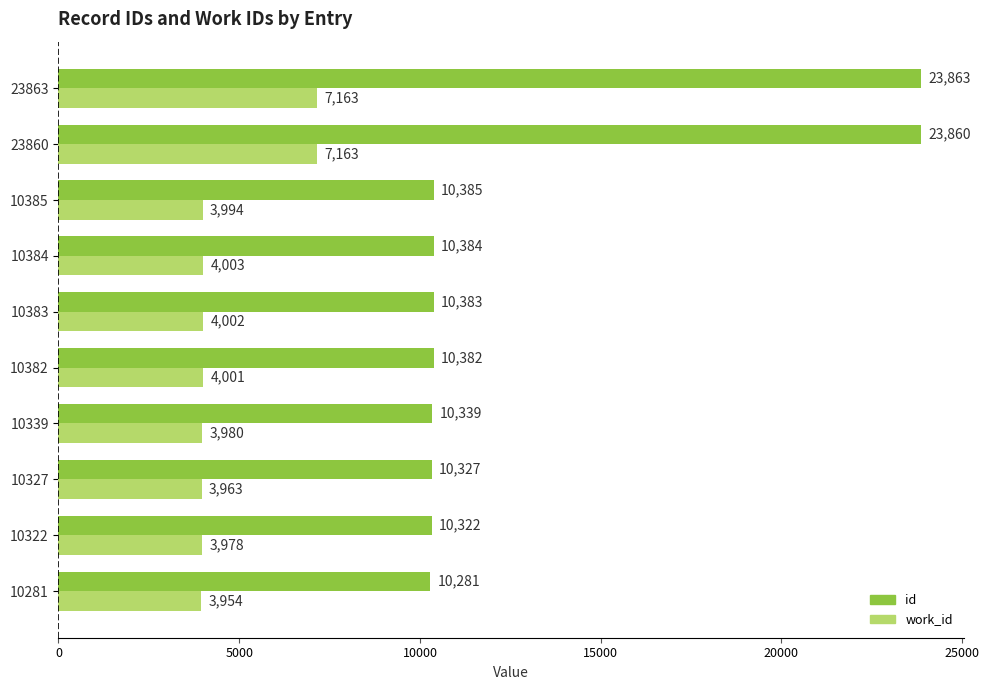

What is the sum of all id values?

130526